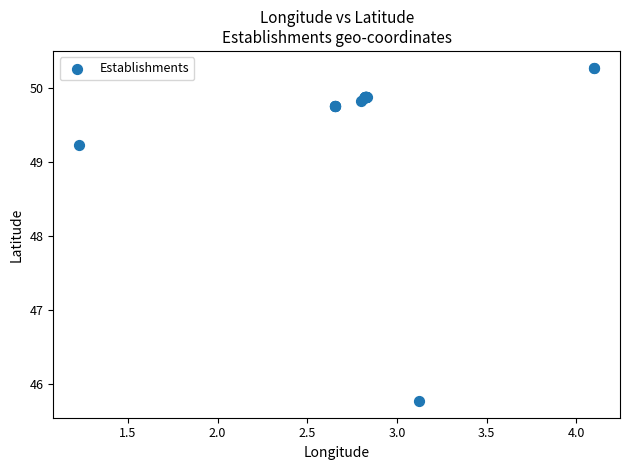

What Y value in the scatter plot is closest to 48?

49.2